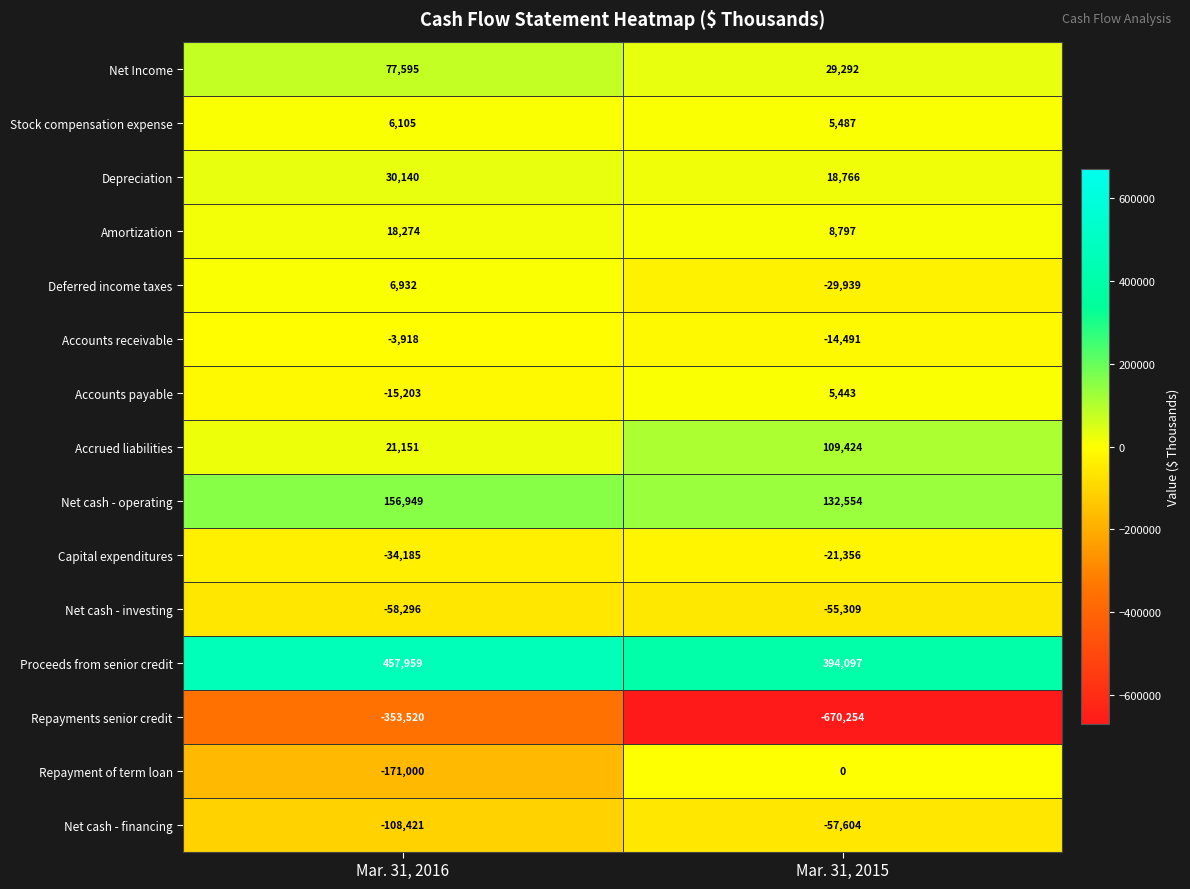

What is the sum of the Amortization values at Mar. 31, 2015 and Mar. 31, 2016?

27071